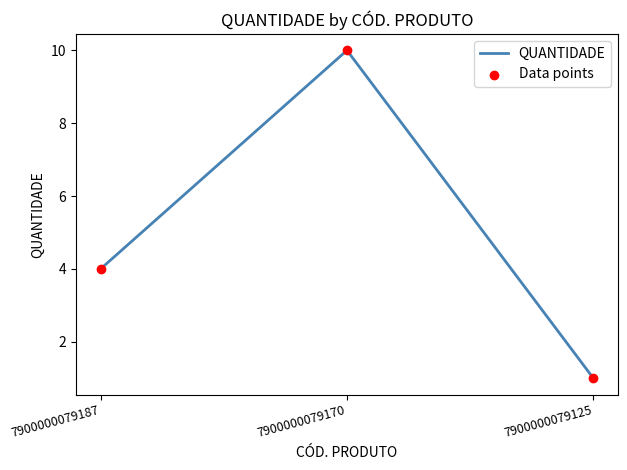

The value at 7900000079170 is 2. True or false?

False